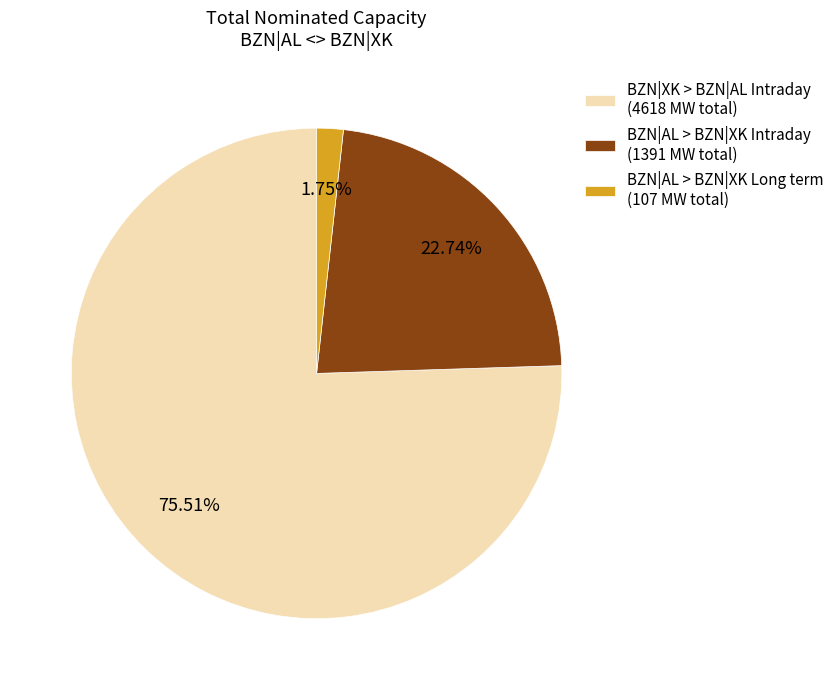

Which has a higher value, BZN|AL > BZN|XK Intraday (1391 MW total) or BZN|AL > BZN|XK Long term (107 MW total)?

BZN|AL > BZN|XK Intraday (1391 MW total)